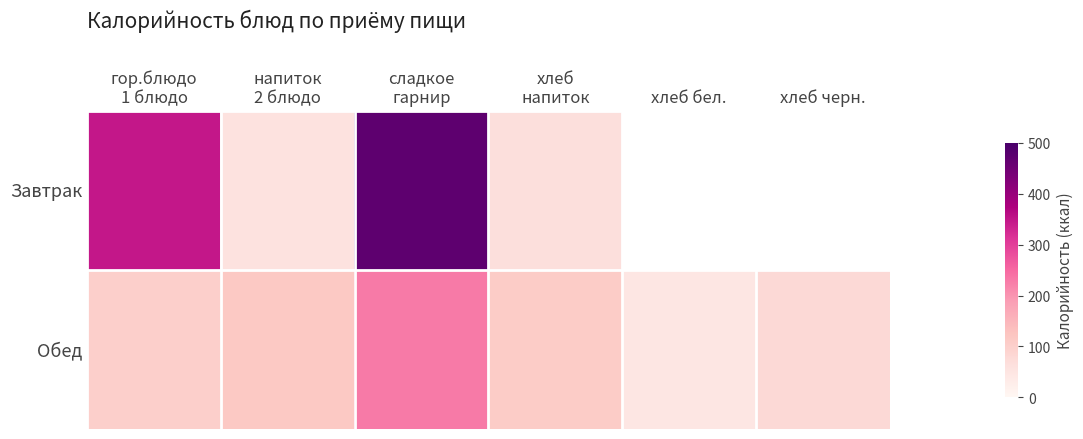

Where does the Обед series first go above 108?

напиток 2 блюдо